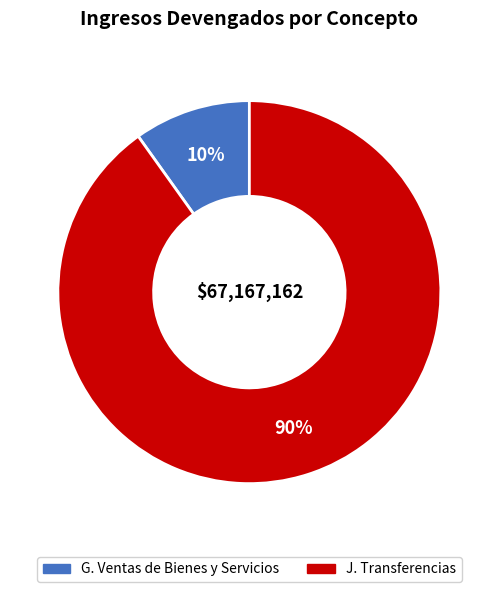

To the nearest percent, what is the average slice percentage?

50%